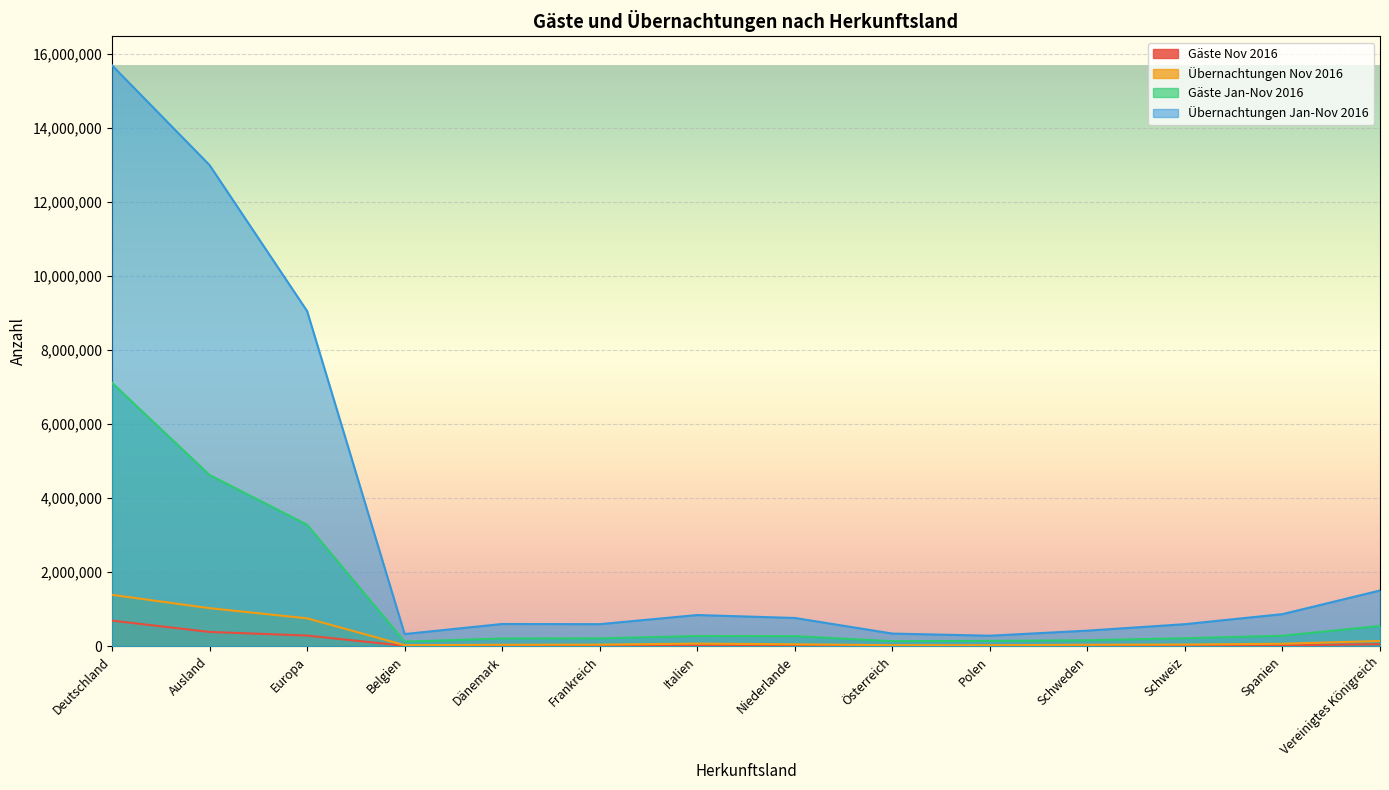

True or false: Übernachtungen Jan-Nov 2016 has more than 2 interior local peaks.

False